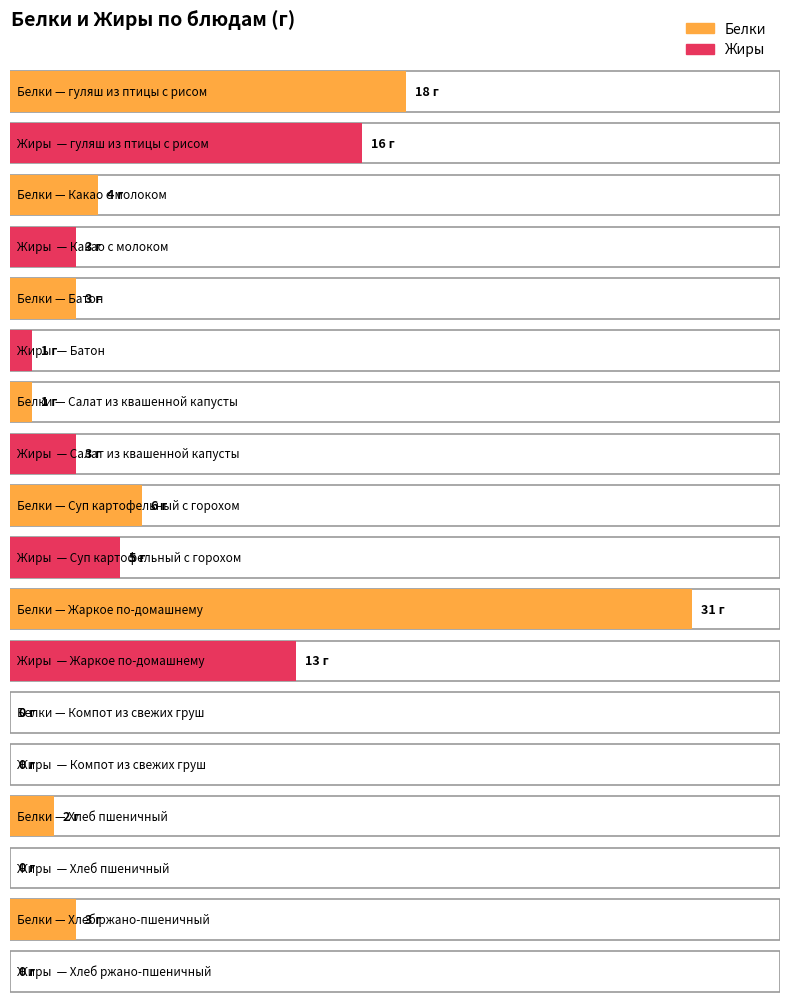

At which label does Белки first exceed 3?

гуляш из птицы с рисом